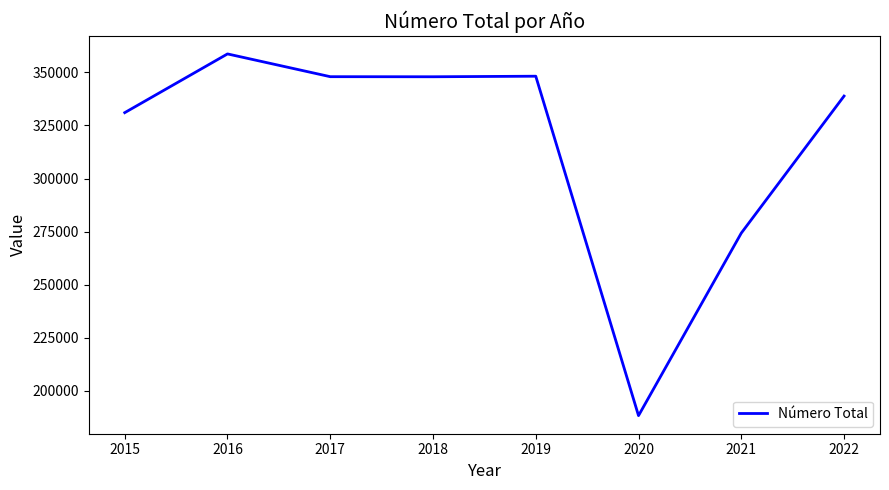

Is it true that the value at 2018 is 347975?

True